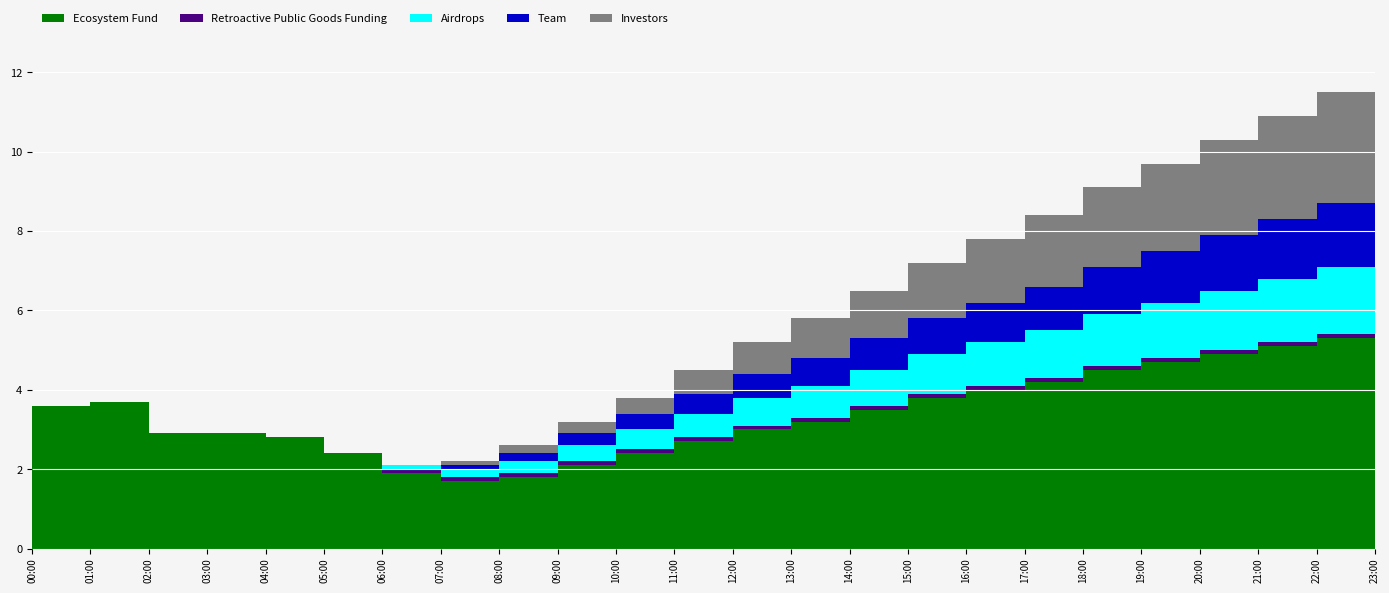

Reading left to right, extract all data points from this chart.

Ecosystem Fund: 00:00=3.6	01:00=3.7	02:00=2.9	03:00=2.9	04:00=2.8	05:00=2.4	06:00=1.9	07:00=1.7	08:00=1.8	09:00=2.1	10:00=2.4	11:00=2.7	12:00=3.0	13:00=3.2	14:00=3.5	15:00=3.8	16:00=4.0	17:00=4.2	18:00=4.5	19:00=4.7	20:00=4.9	21:00=5.1	22:00=5.3	23:00=5.5
Retroactive Public Goods Funding: 00:00=0.0	01:00=0.0	02:00=0.0	03:00=0.0	04:00=0.0	05:00=0.0	06:00=0.1	07:00=0.1	08:00=0.1	09:00=0.1	10:00=0.1	11:00=0.1	12:00=0.1	13:00=0.1	14:00=0.1	15:00=0.1	16:00=0.1	17:00=0.1	18:00=0.1	19:00=0.1	20:00=0.1	21:00=0.1	22:00=0.1	23:00=0.1
Airdrops: 00:00=0.0	01:00=0.0	02:00=0.0	03:00=0.0	04:00=0.0	05:00=0.0	06:00=0.1	07:00=0.2	08:00=0.3	09:00=0.4	10:00=0.5	11:00=0.6	12:00=0.7	13:00=0.8	14:00=0.9	15:00=1.0	16:00=1.1	17:00=1.2	18:00=1.3	19:00=1.4	20:00=1.5	21:00=1.6	22:00=1.7	23:00=1.8
Team: 00:00=0.0	01:00=0.0	02:00=0.0	03:00=0.0	04:00=0.0	05:00=0.0	06:00=0.0	07:00=0.1	08:00=0.2	09:00=0.3	10:00=0.4	11:00=0.5	12:00=0.6	13:00=0.7	14:00=0.8	15:00=0.9	16:00=1.0	17:00=1.1	18:00=1.2	19:00=1.3	20:00=1.4	21:00=1.5	22:00=1.6	23:00=1.7
Investors: 00:00=0.0	01:00=0.0	02:00=0.0	03:00=0.0	04:00=0.0	05:00=0.0	06:00=0.0	07:00=0.1	08:00=0.2	09:00=0.3	10:00=0.4	11:00=0.6	12:00=0.8	13:00=1.0	14:00=1.2	15:00=1.4	16:00=1.6	17:00=1.8	18:00=2.0	19:00=2.2	20:00=2.4	21:00=2.6	22:00=2.8	23:00=3.0